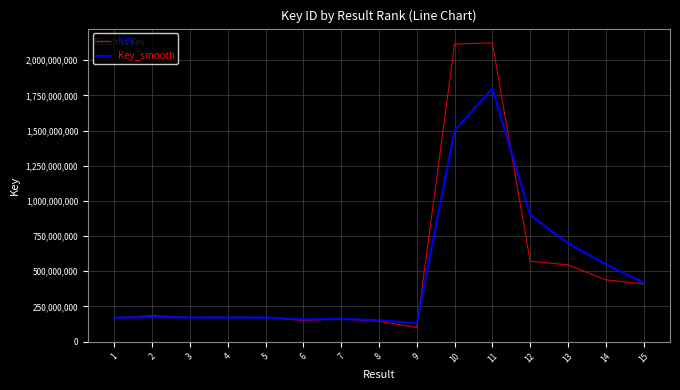

At which category is the sum across all series the highest?

11